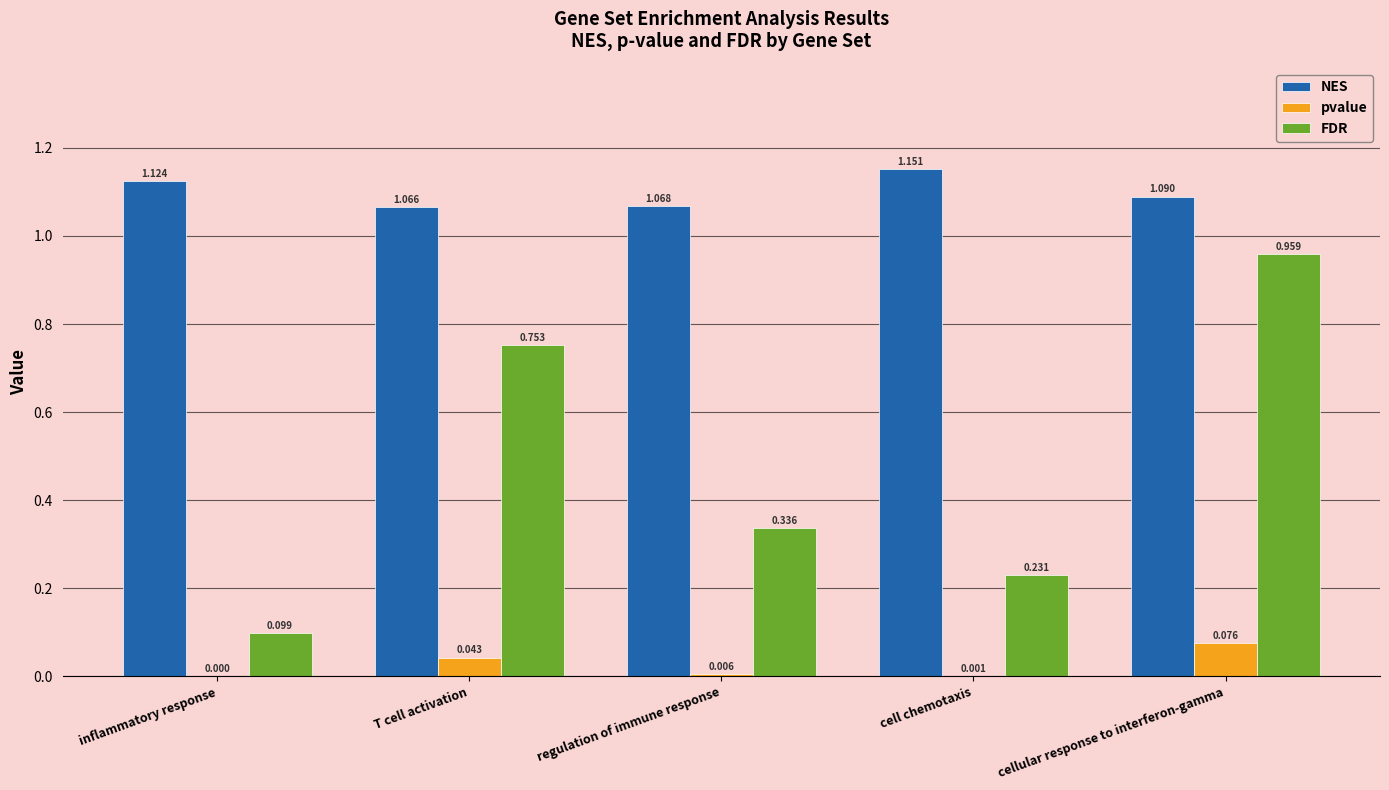

Which series changed the most between regulation of immune response and cellular response to interferon-gamma?

FDR